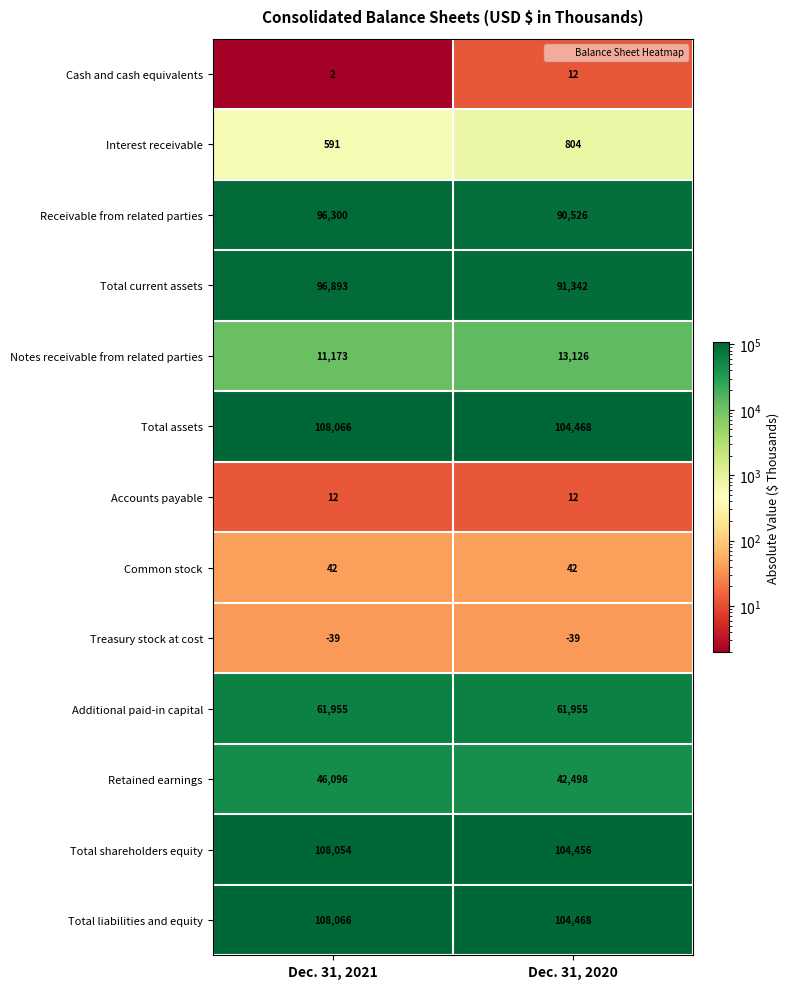

At which label does Total liabilities and equity reach its minimum?

Dec. 31, 2020